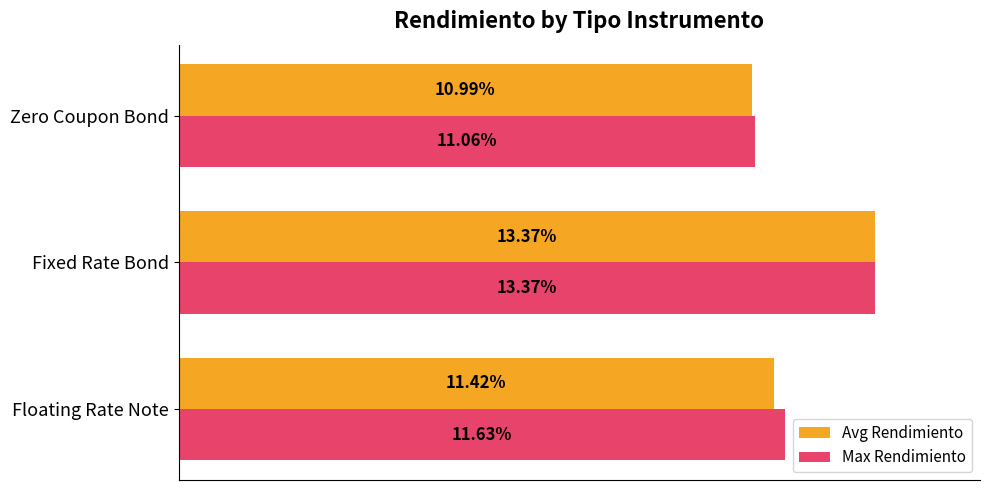

Rank the categories by Max Rendimiento value from highest to lowest.

Fixed Rate Bond, Floating Rate Note, Zero Coupon Bond